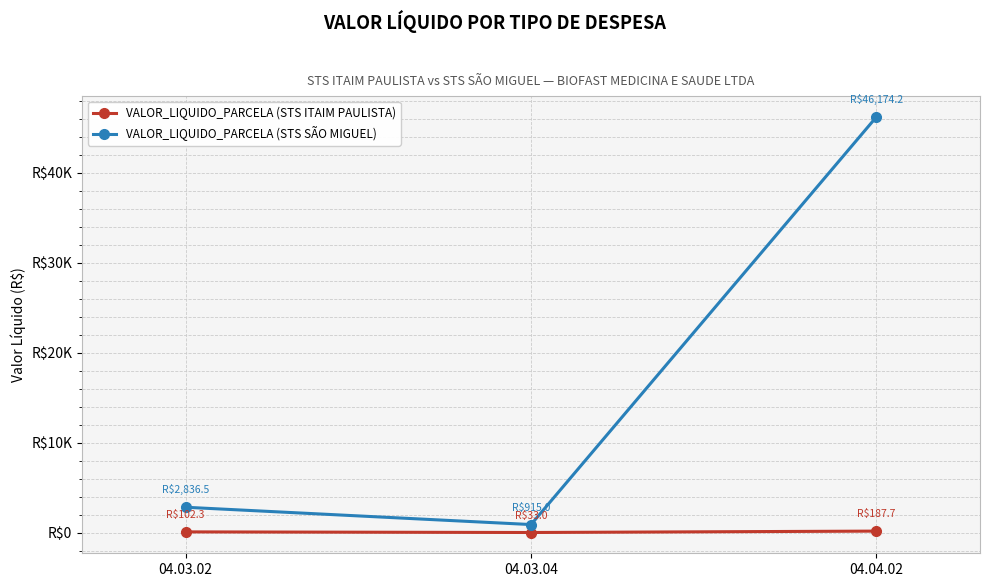

Is the value of VALOR_LIQUIDO_PARCELA (STS ITAIM PAULISTA) at 04.03.02 greater than the value of VALOR_LIQUIDO_PARCELA (STS SÃO MIGUEL) at 04.04.02?

No